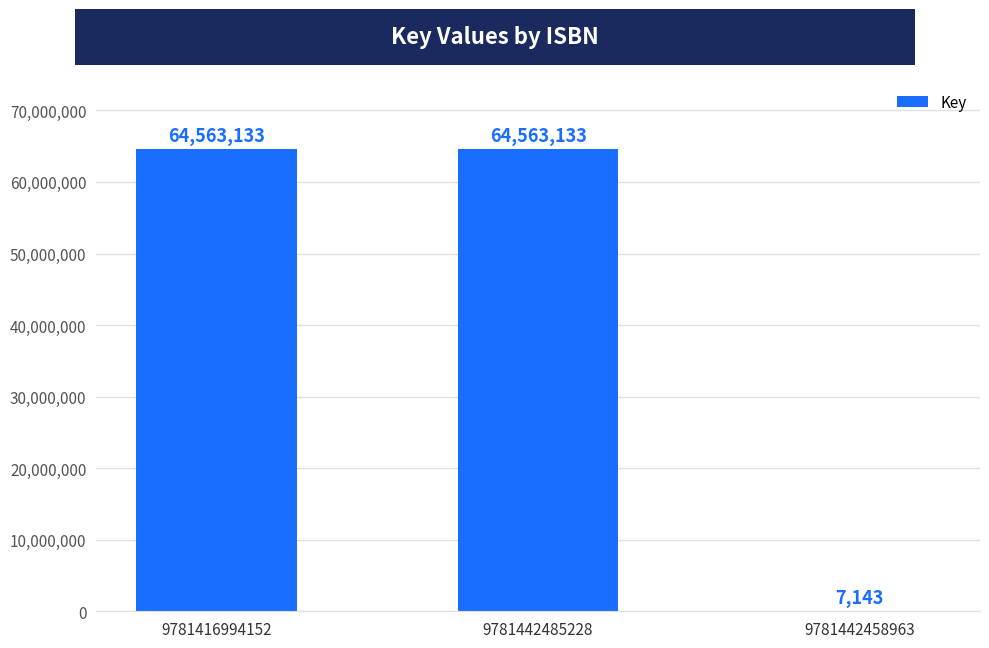

Is it true that the value at 9781442458963 is 7143?

True